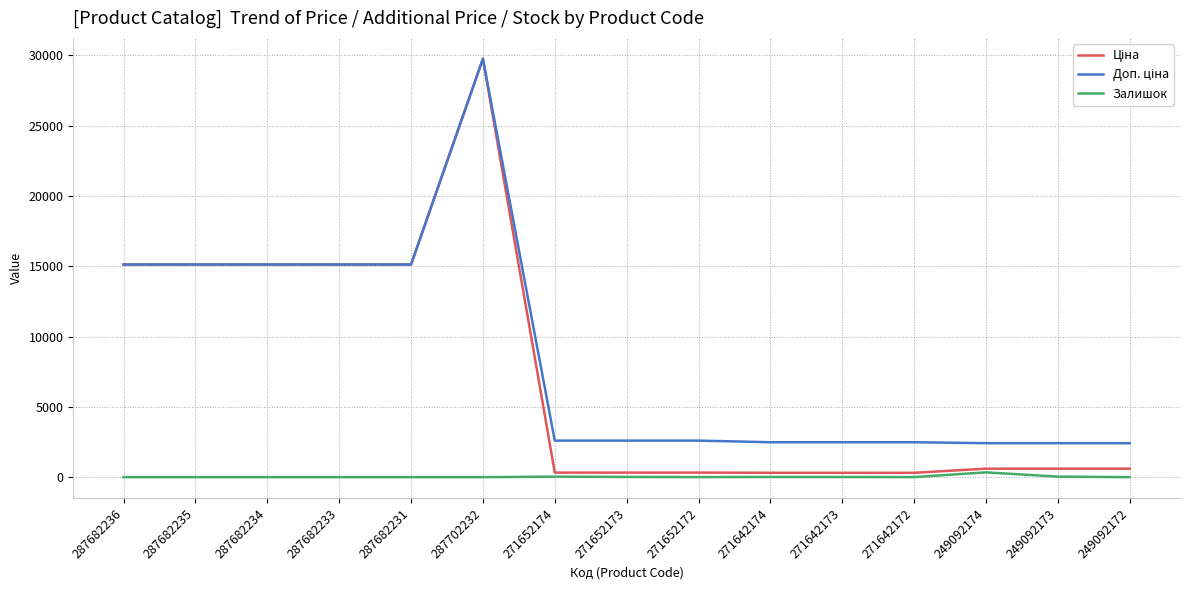

What is the total value across all series at 271652174?

2958.1